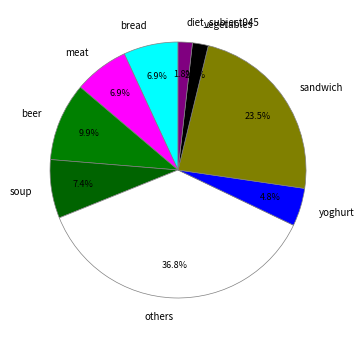

Which category has the biggest portion of the pie?

others